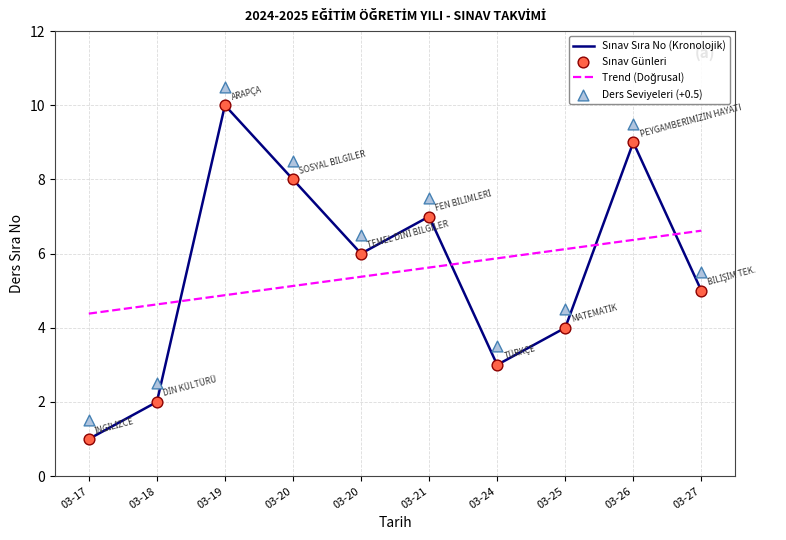

What is the change in value from 03-20 to 03-24?

-5